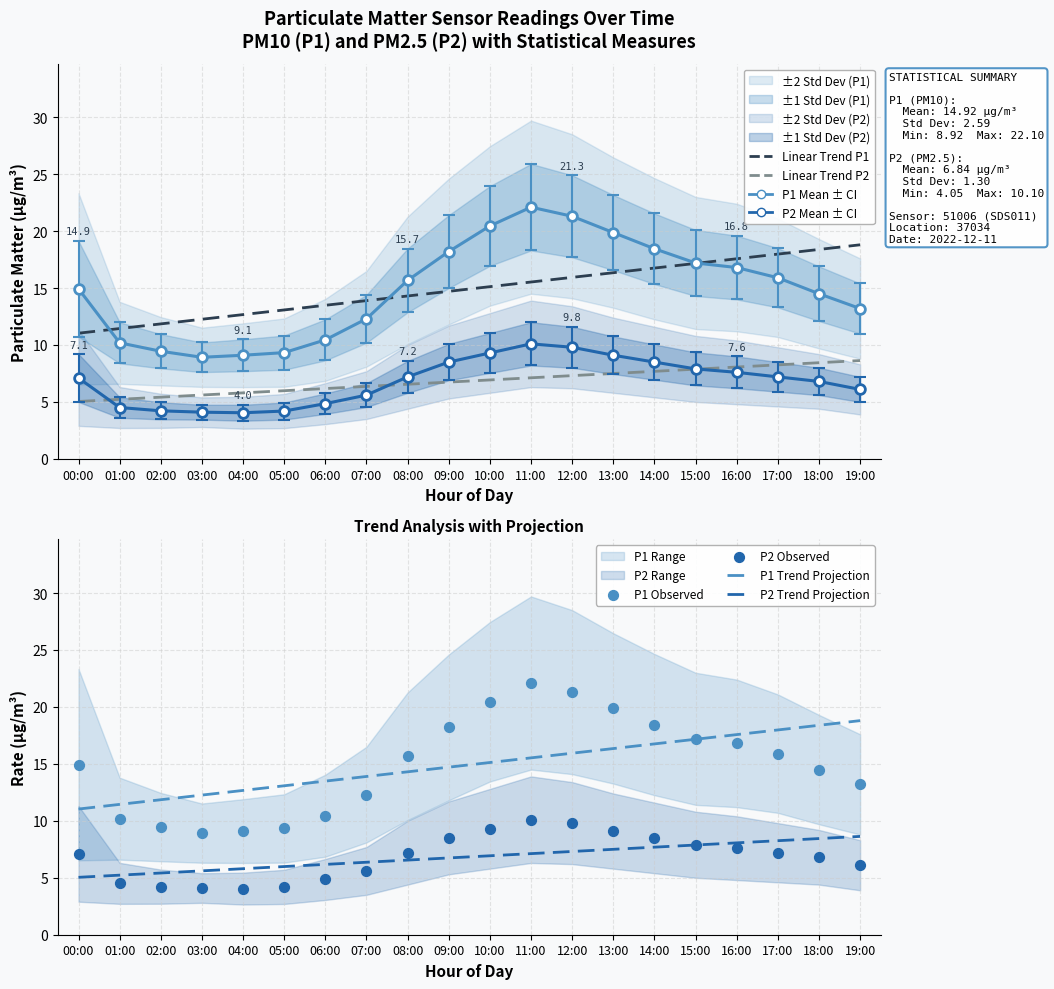

What is the total value across all series at 09:00?

31.5